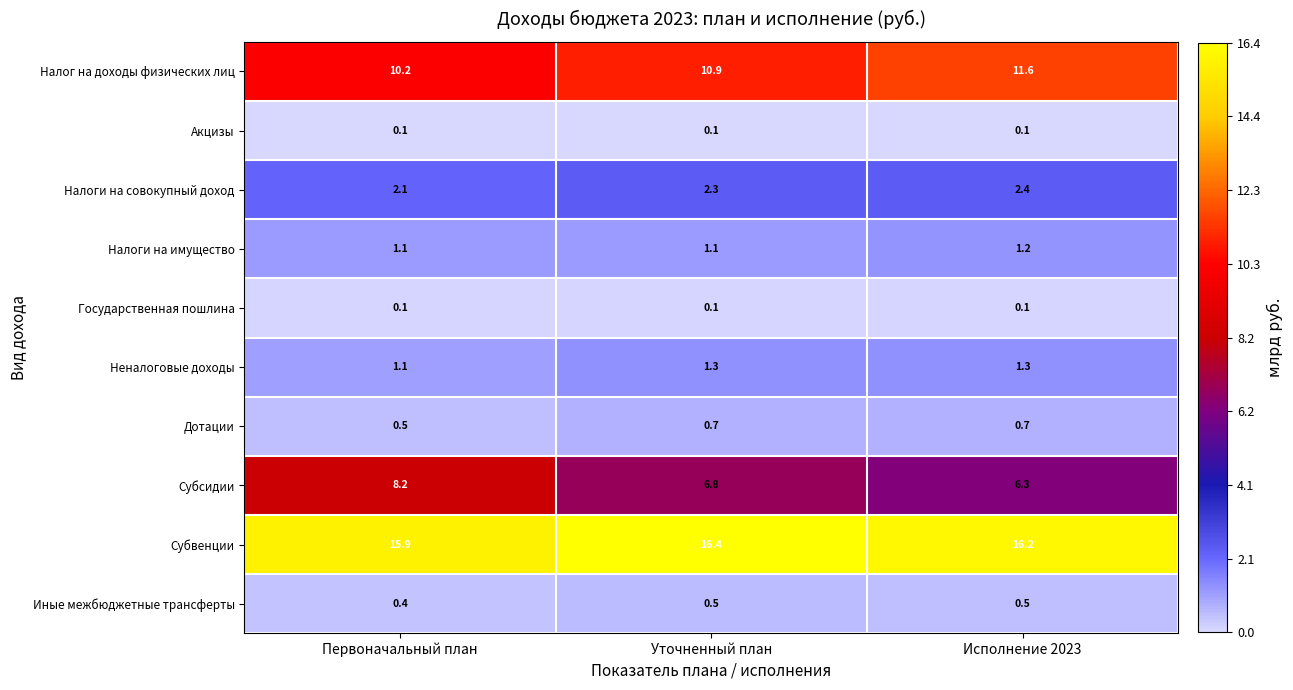

What is the greatest value displayed?

16.4